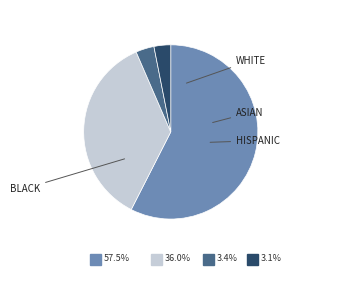

Is there a majority slice in this chart?

Yes